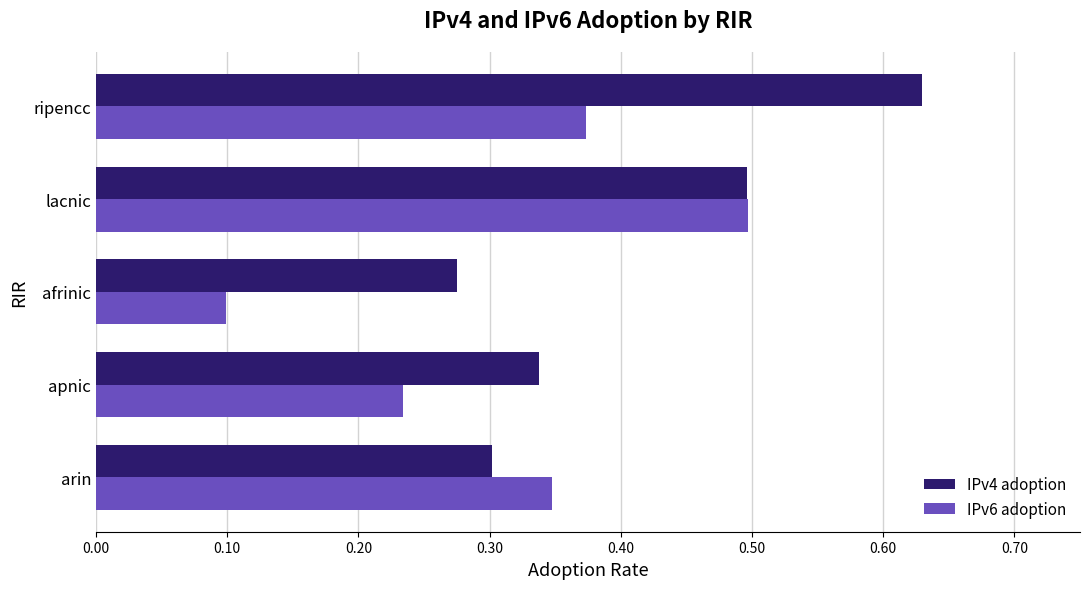

Which series has the largest total across all categories?

IPv4 adoption